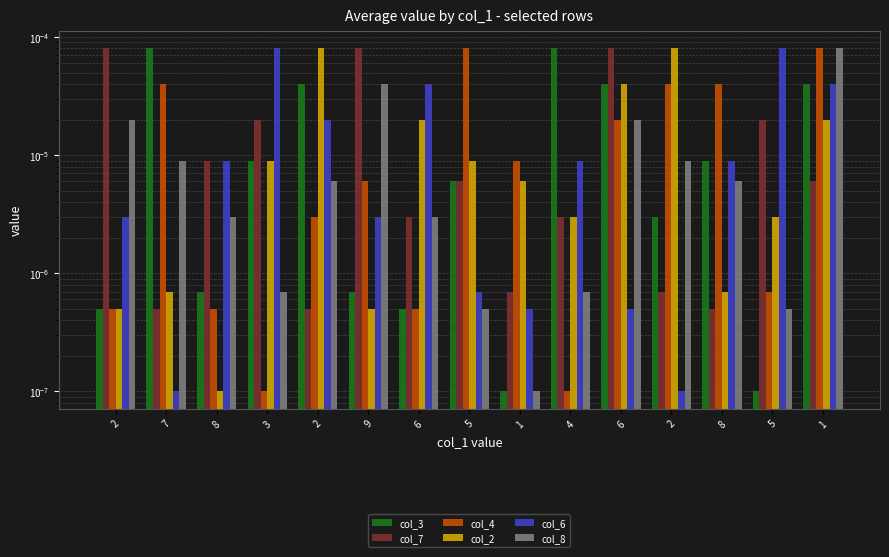

Which has a higher value, 1 or 1?

1